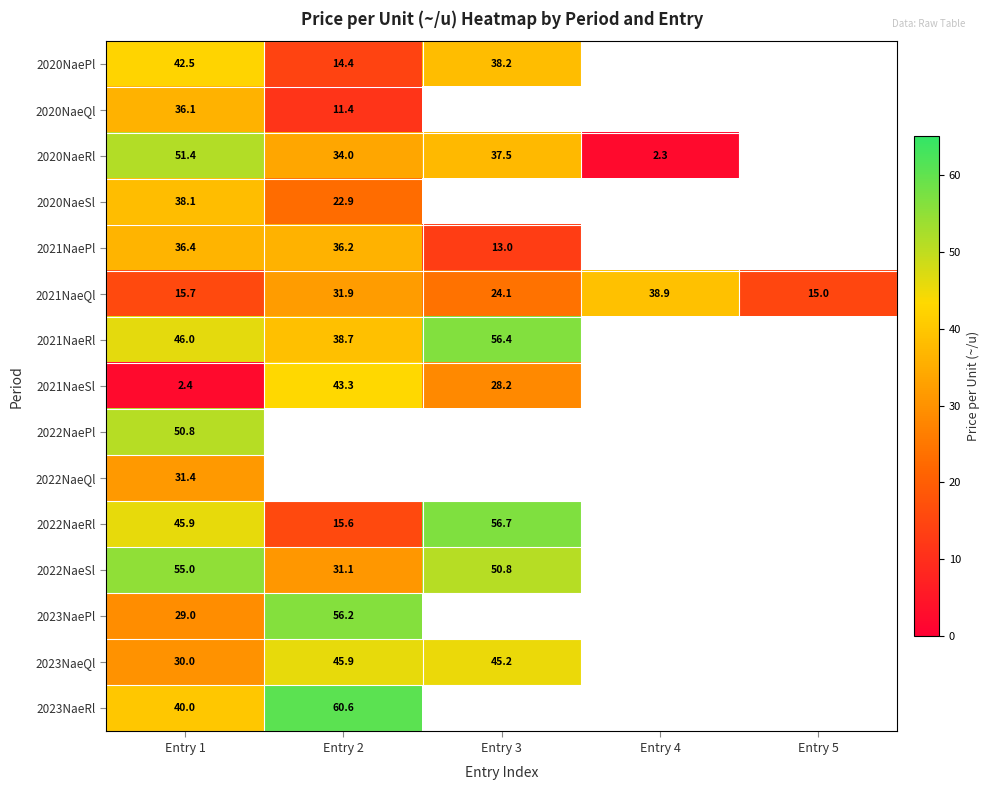

What is the sum of the 2020NaePl values at Entry 1 and Entry 3?

80.7